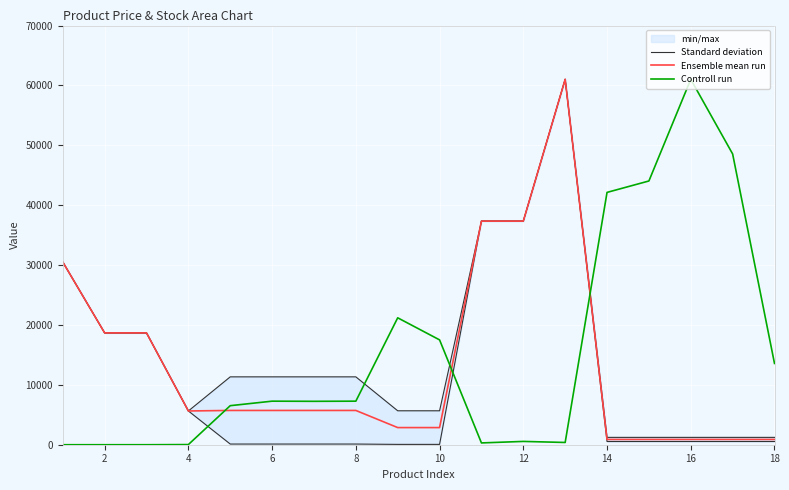

True or false: Controll run has more than 0 interior local peaks.

True